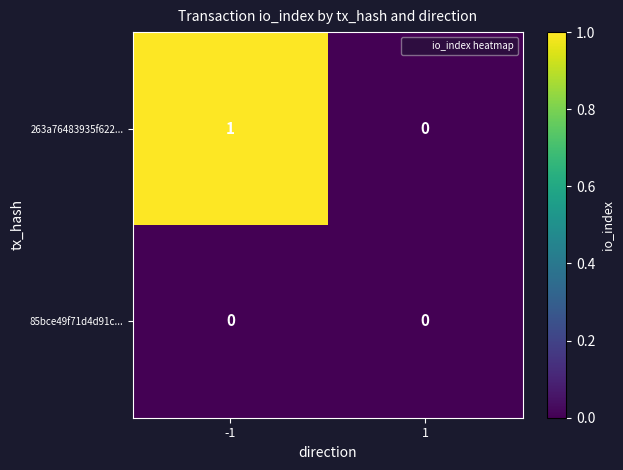

Reading left to right, extract all data points from this chart.

263a76483935f622...: 1	0
85bce49f71d4d91c...: 0	0